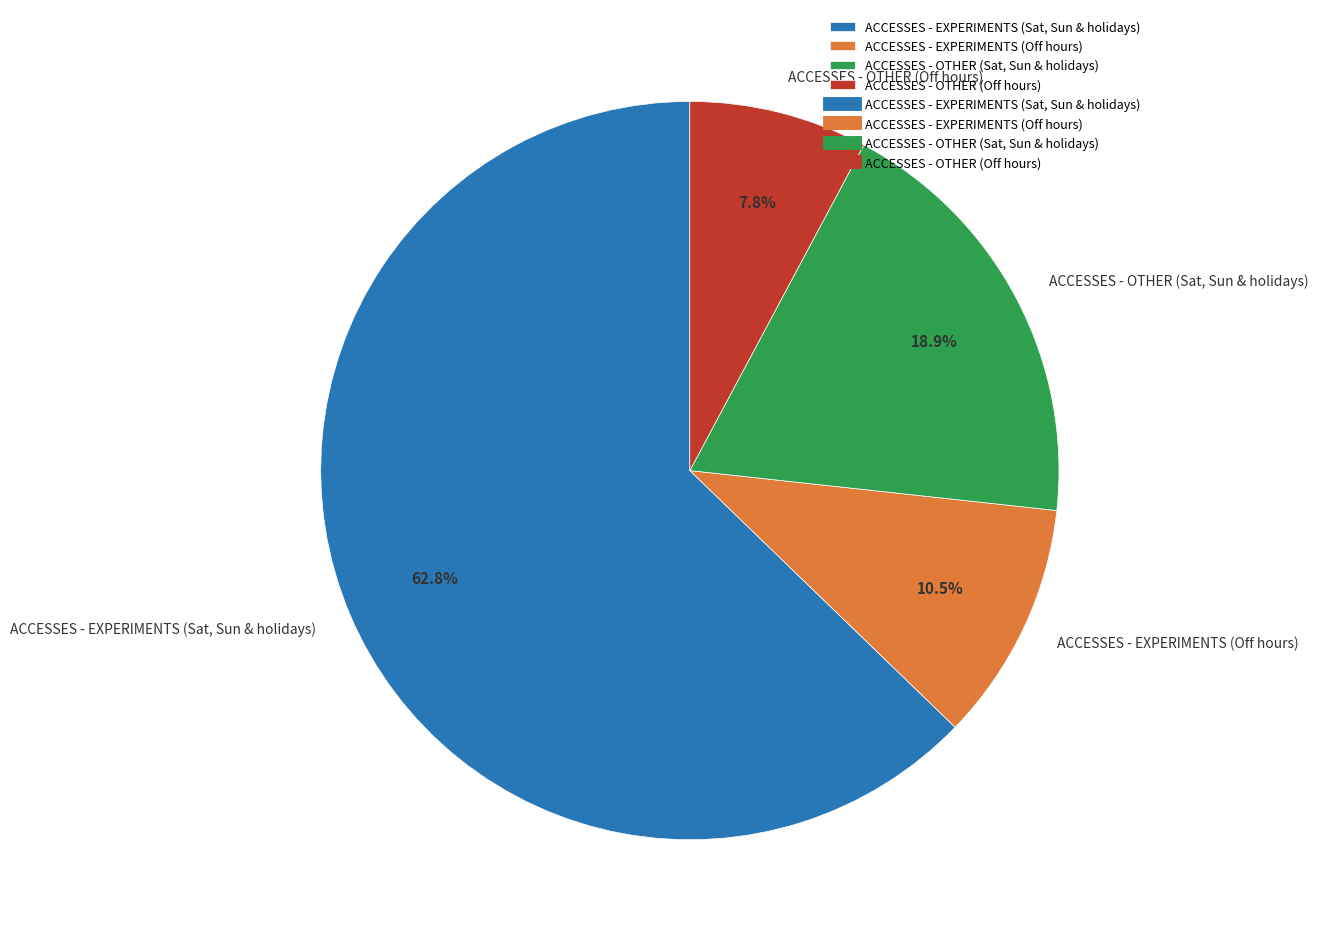

To the nearest percent, what portion does ACCESSES - OTHER (Sat, Sun & holidays) represent?

19%